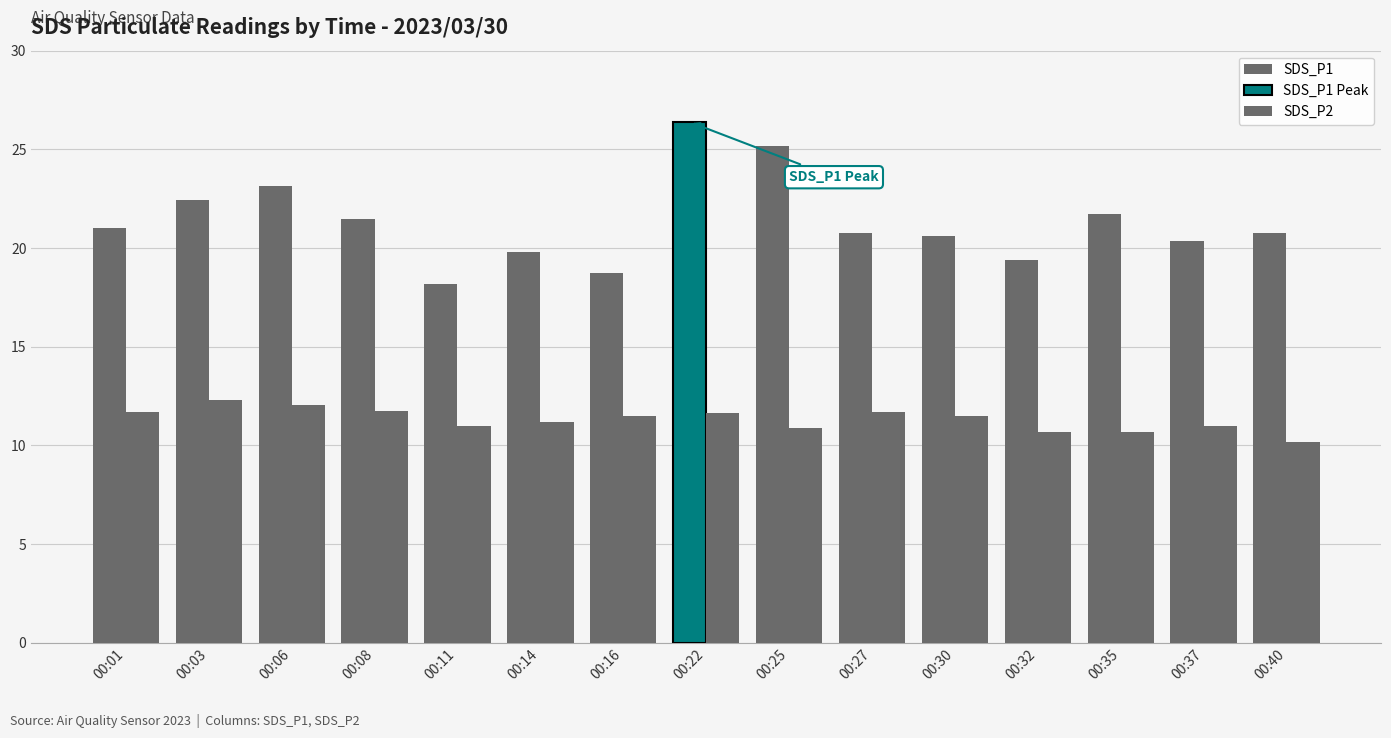

Which category has the lowest value across all series?

00:40